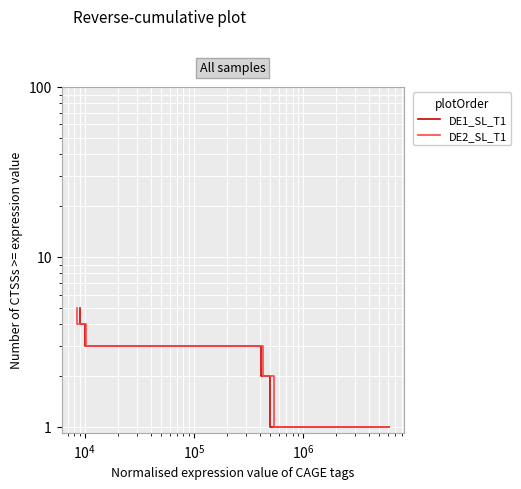

What is the sum of all DE1_SL_T1 values?

15